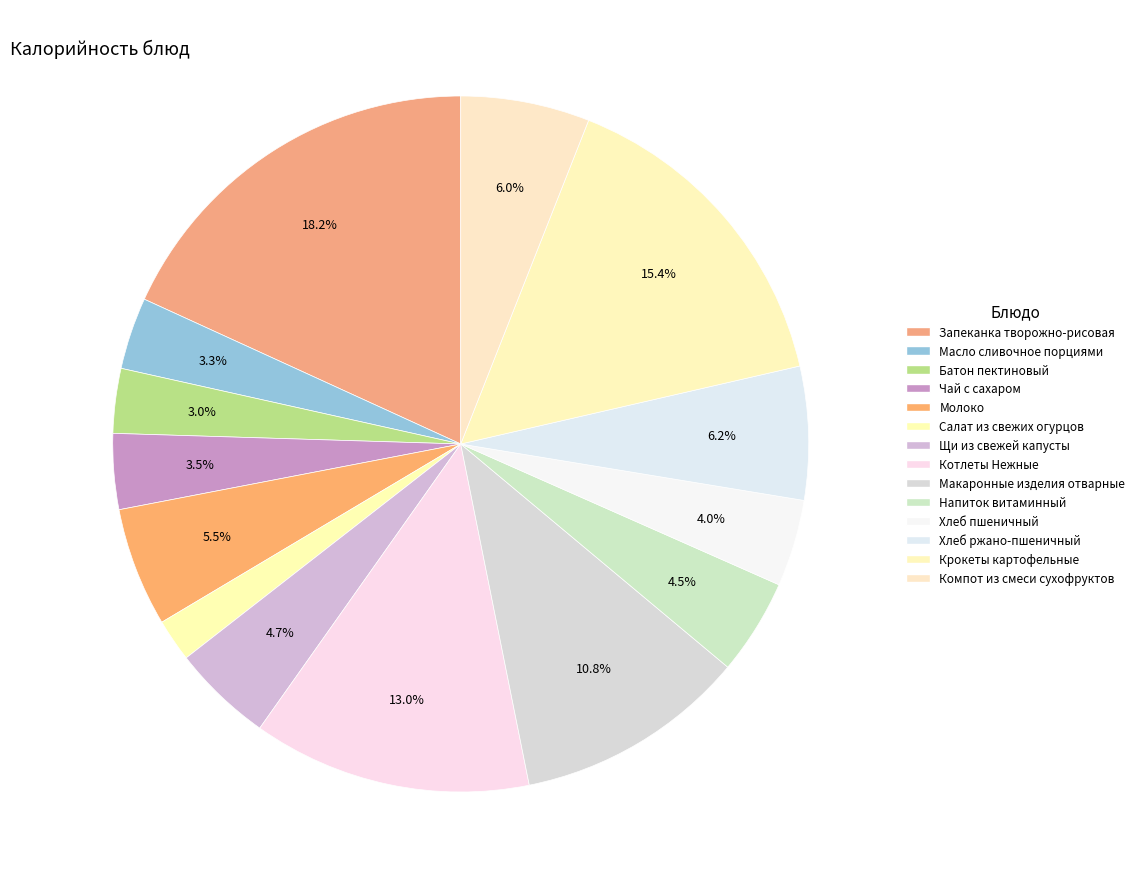

How many segments does this pie chart have?

14